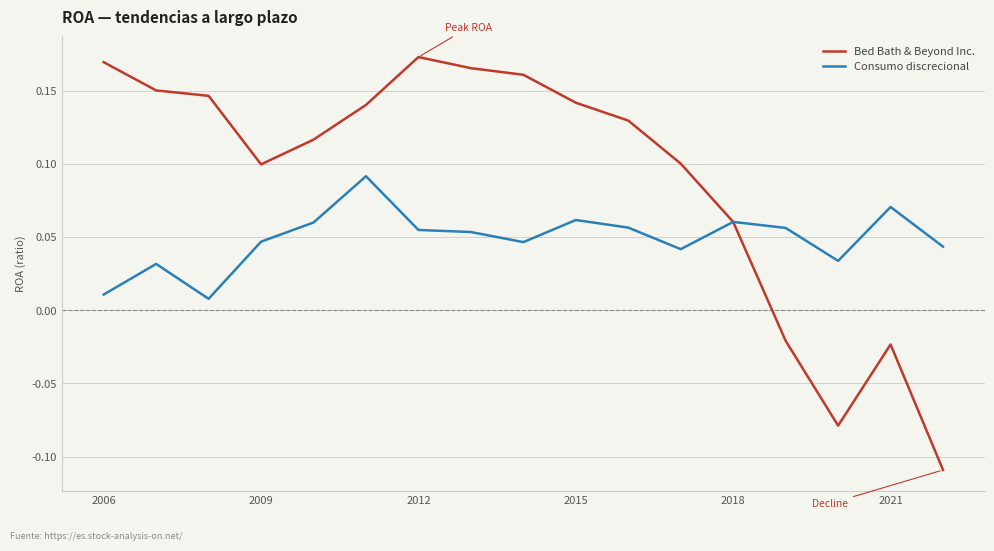

List the series in order of their peak value, lowest first.

Consumo discrecional, Bed Bath & Beyond Inc.